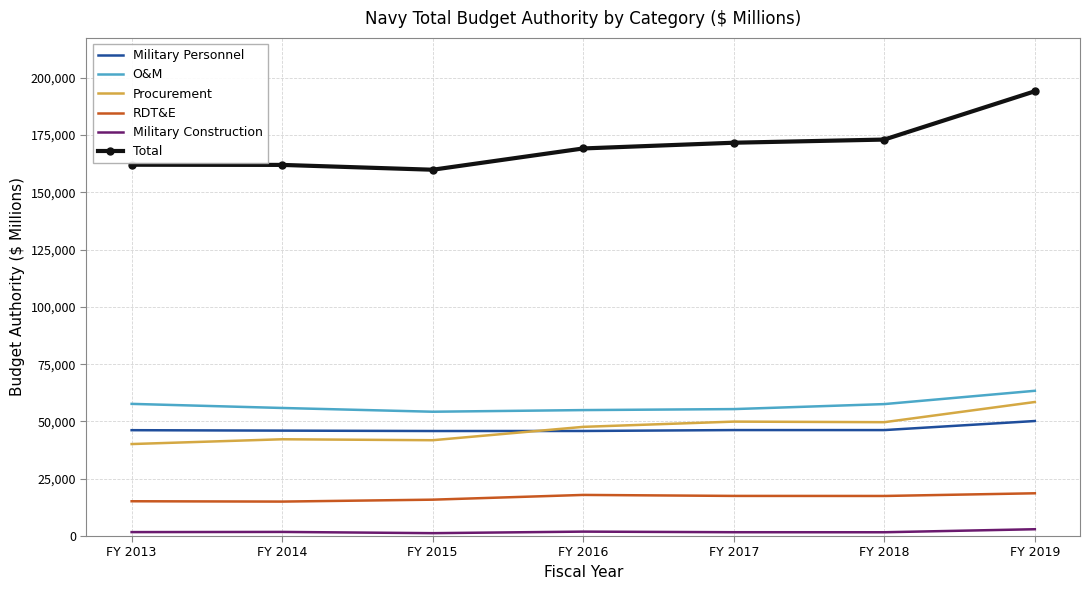

Is the value of RDT&E at FY 2015 greater than the value of Military Construction at FY 2015?

Yes